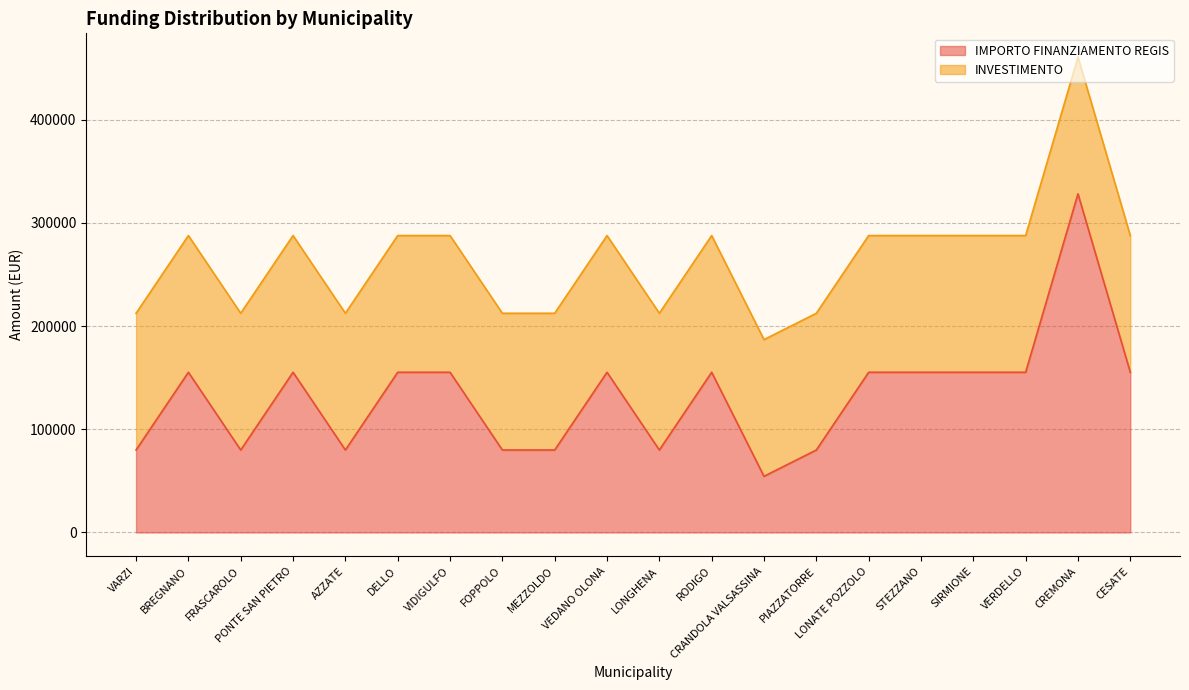

What is the average value?

132480